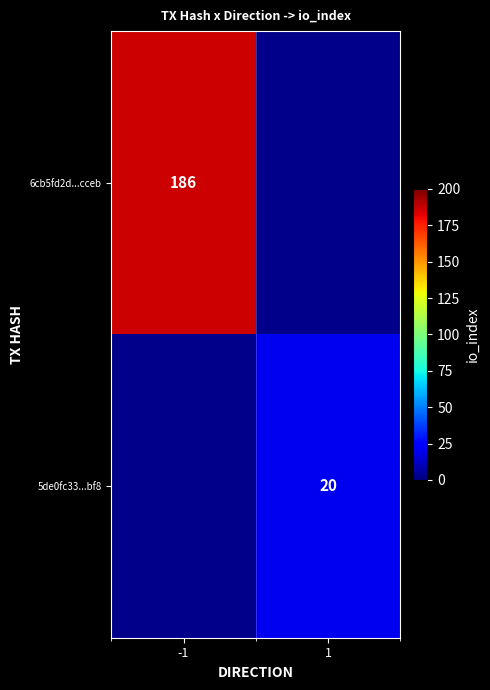

True or false: 6cb5fd2d...cceb has a value of 324 at -1.

False